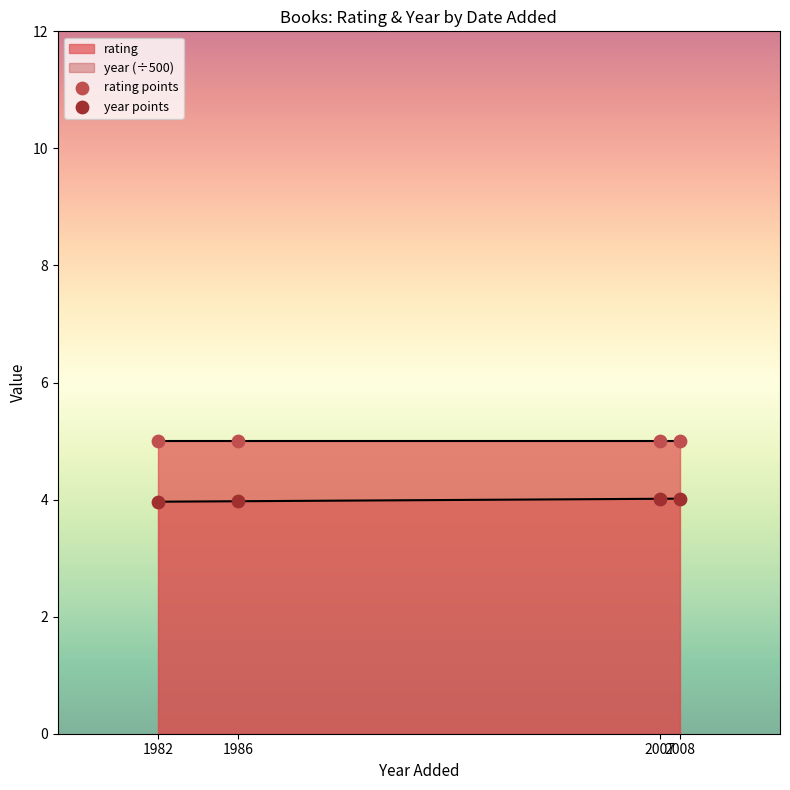

Which series has the largest Y range (max minus min)?

year points